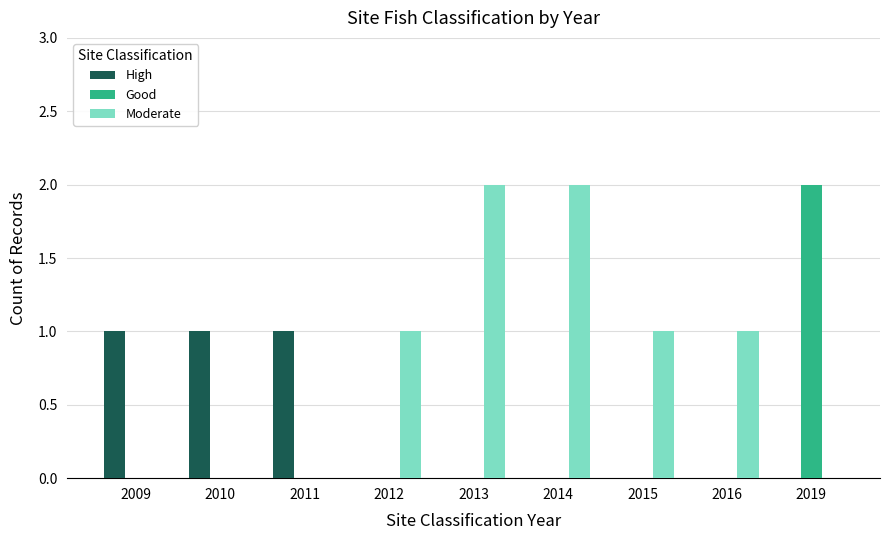

What are all the series names shown in the legend?

High, Good, Moderate